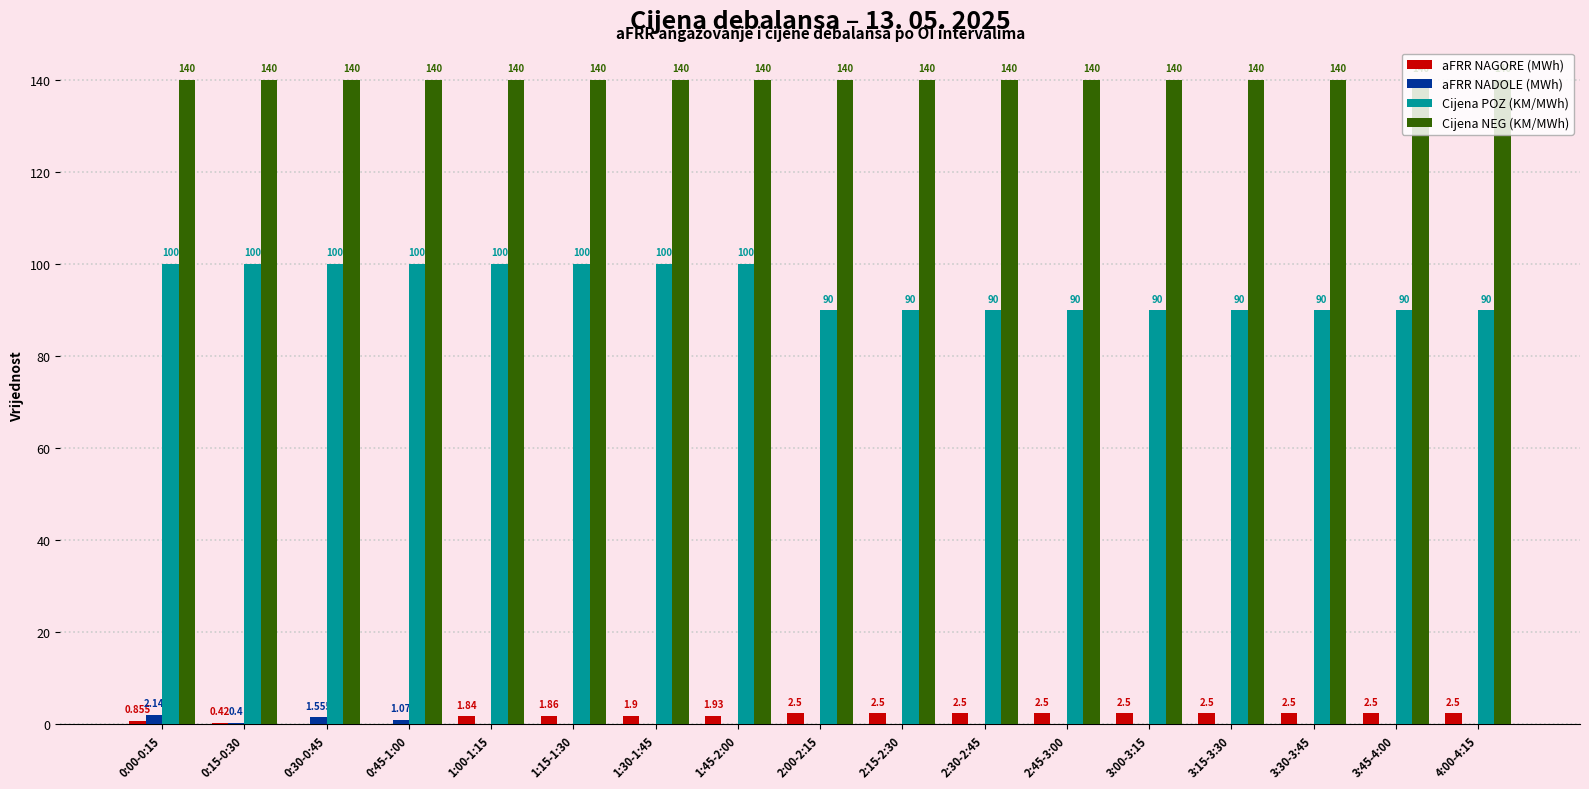

Which series changed the most between 1:15-1:30 and 4:00-4:15?

Cijena POZ (KM/MWh)